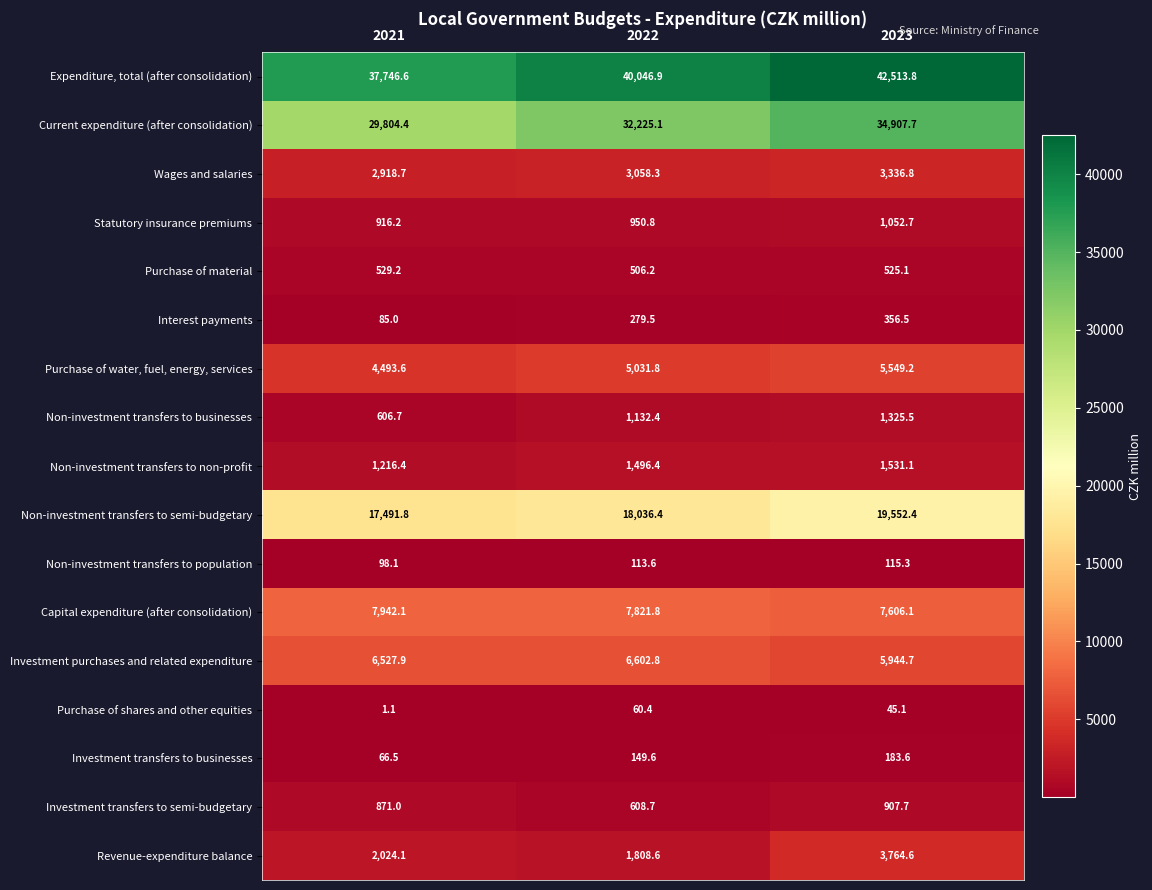

What is the difference between the Capital expenditure (after consolidation) values at 2023 and 2022?

215.7